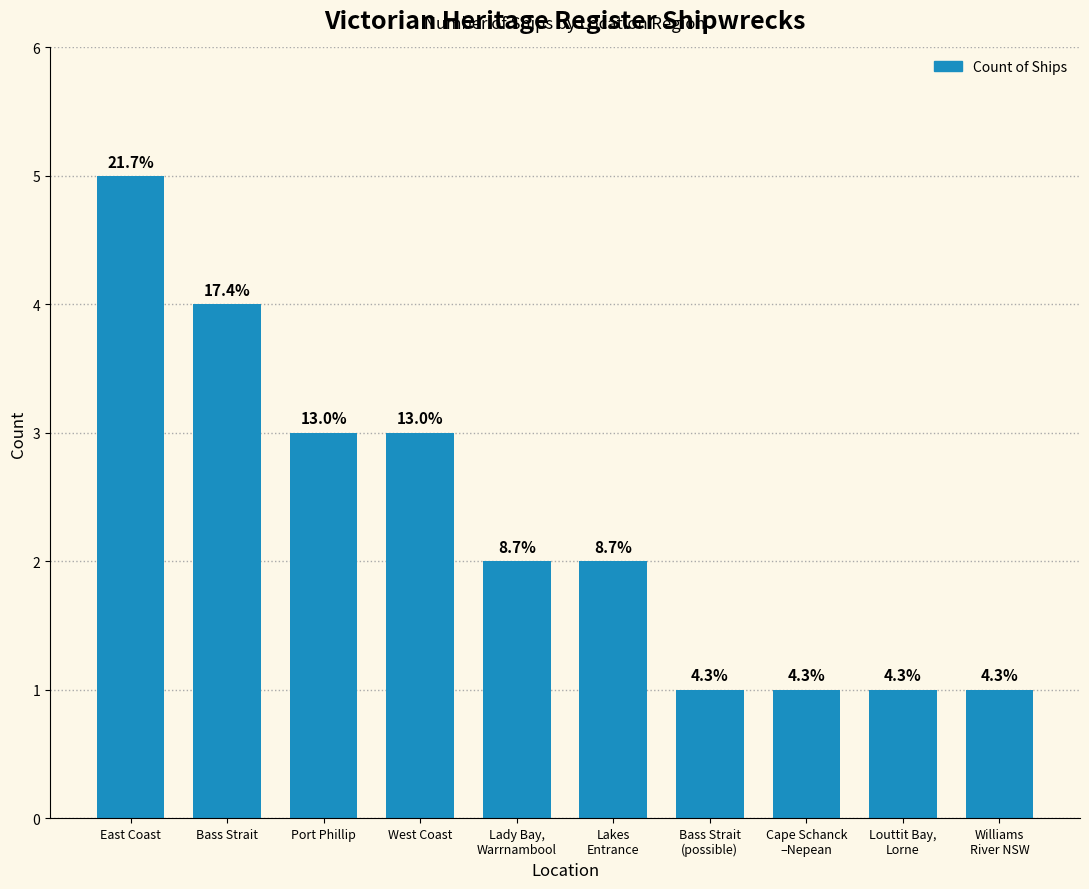

Reading left to right, transcribe all the data shown in this chart.

East Coast=5	Bass Strait=4	Port Phillip=3	West Coast=3	Lady Bay,
Warrnambool=2	Lakes
Entrance=2	Bass Strait
(possible)=1	Cape Schanck
–Nepean=1	Louttit Bay,
Lorne=1	Williams
River NSW=1